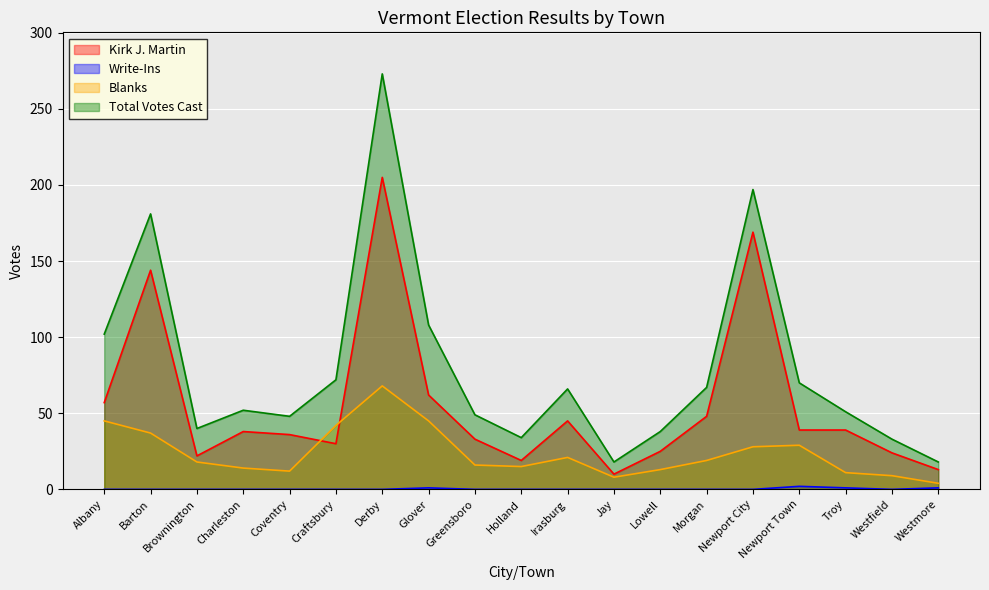

What is the difference between the highest and lowest values at Craftsbury?

72